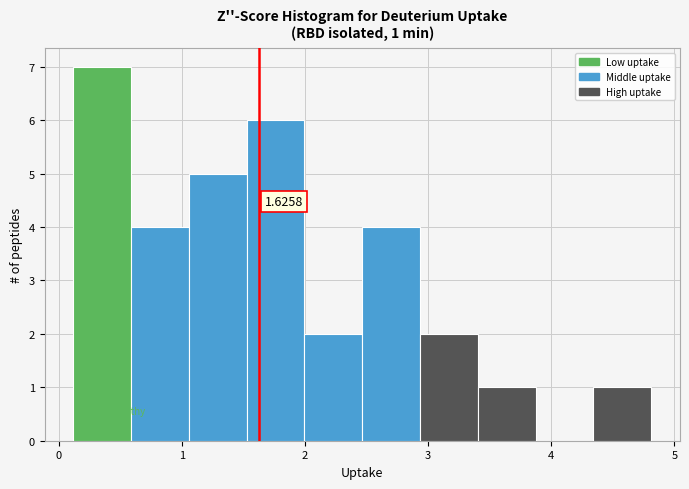

Which range on the x-axis has the tallest bar?

0.1 to 0.6